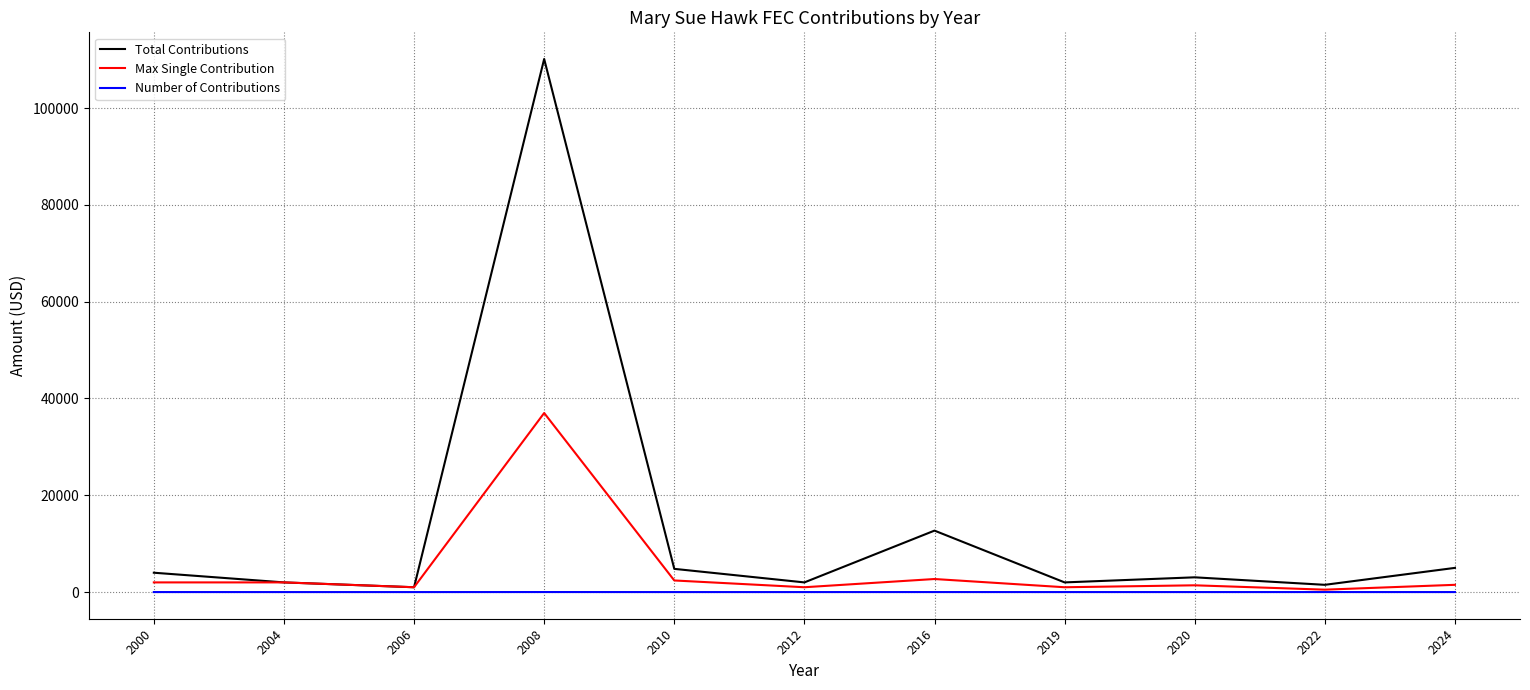

What is the minimum value shown in the chart?

1